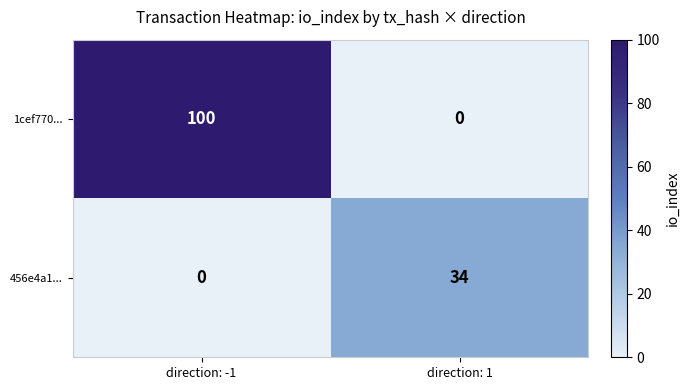

True or false: 1cef770... has a value of -69 at direction: 1.

False